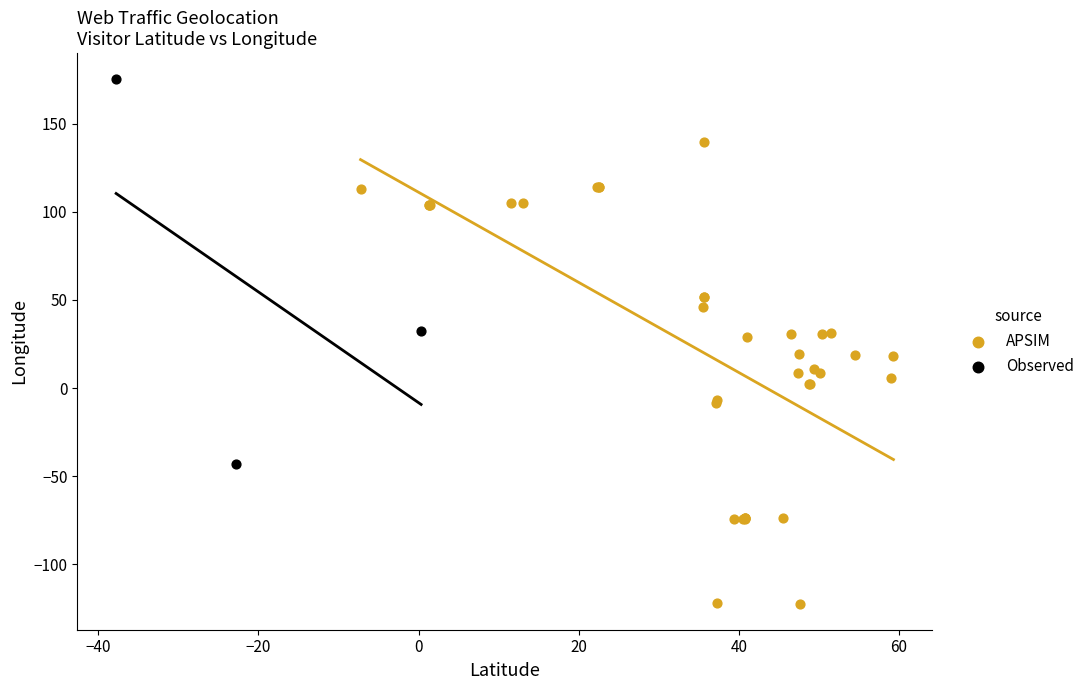

Which series has the widest spread of Y values?

APSIM